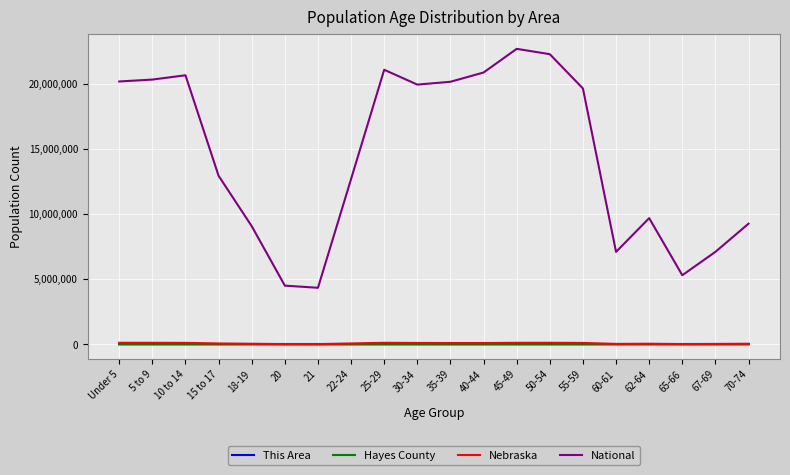

Is it true that National equals 12712576 at 22-24?

True